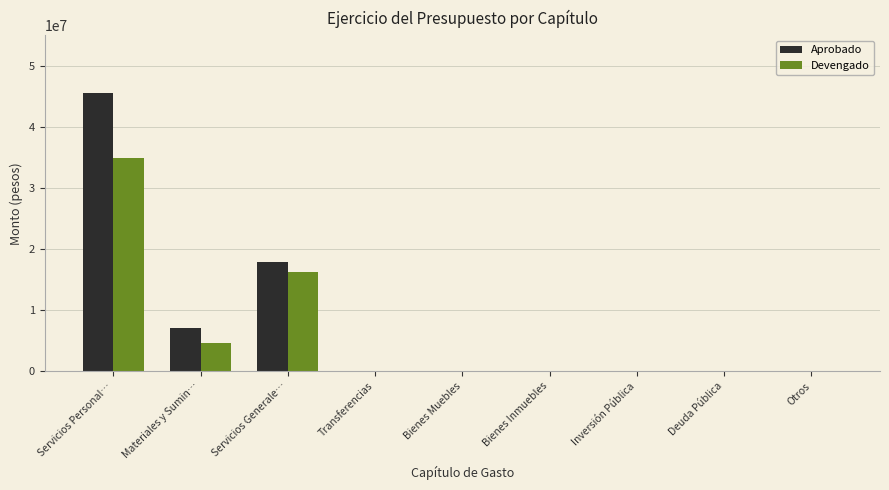

Reading left to right, transcribe all the data shown in this chart.

Aprobado: Servicios Personal…=45633328.0	Materiales y Sumin…=7152400.0	Servicios Generale…=17945700.0	Transferencias=0.0	Bienes Muebles=0.0	Bienes Inmuebles=0.0	Inversión Pública=0.0	Deuda Pública=0.0	Otros=0.0
Devengado: Servicios Personal…=34930000.1	Materiales y Sumin…=4595716.4	Servicios Generale…=16209409.2	Transferencias=0.0	Bienes Muebles=0.0	Bienes Inmuebles=0.0	Inversión Pública=0.0	Deuda Pública=0.0	Otros=0.0